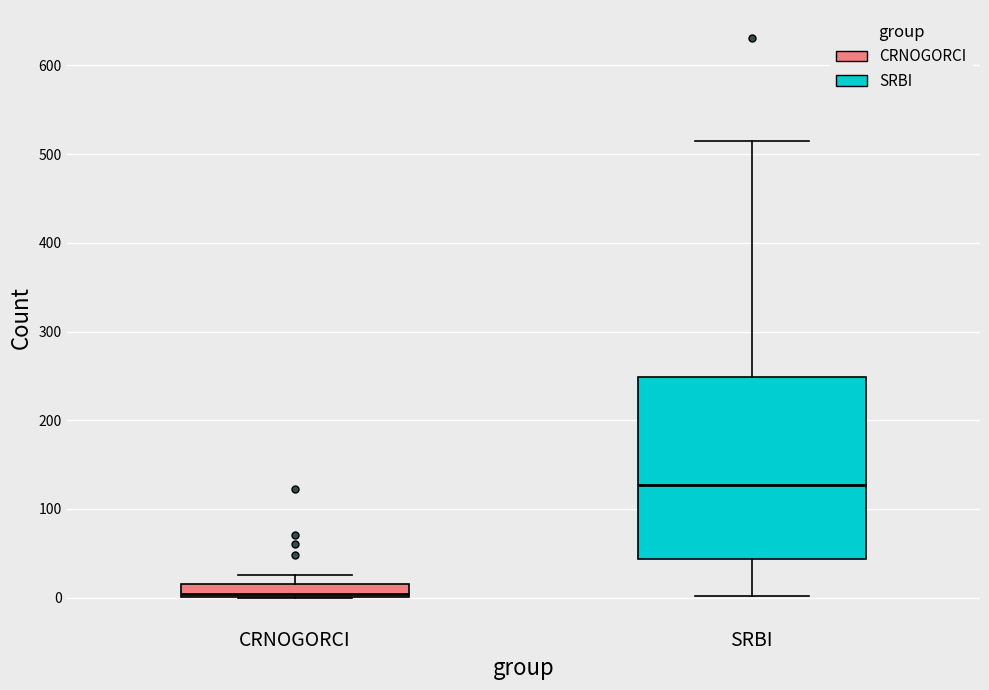

Which box has the lowest median line?

CRNOGORCI